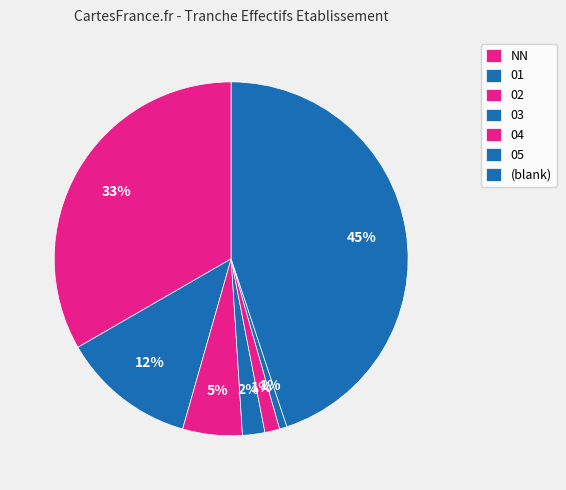

How many segments does this pie chart have?

7